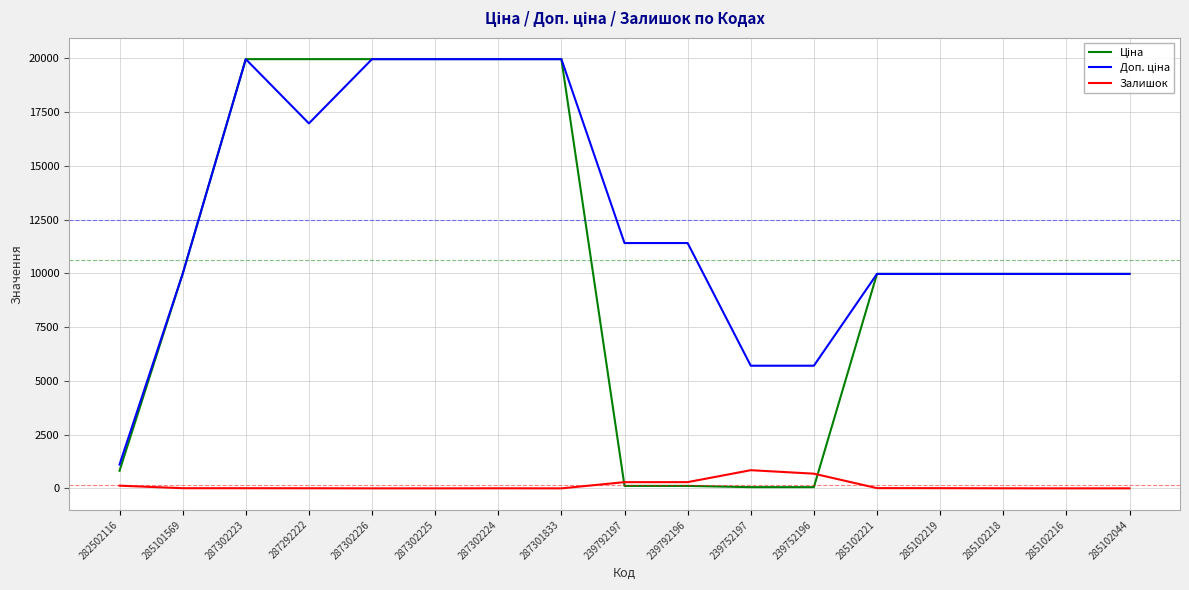

Is this an area chart (filled region under the line)?

No